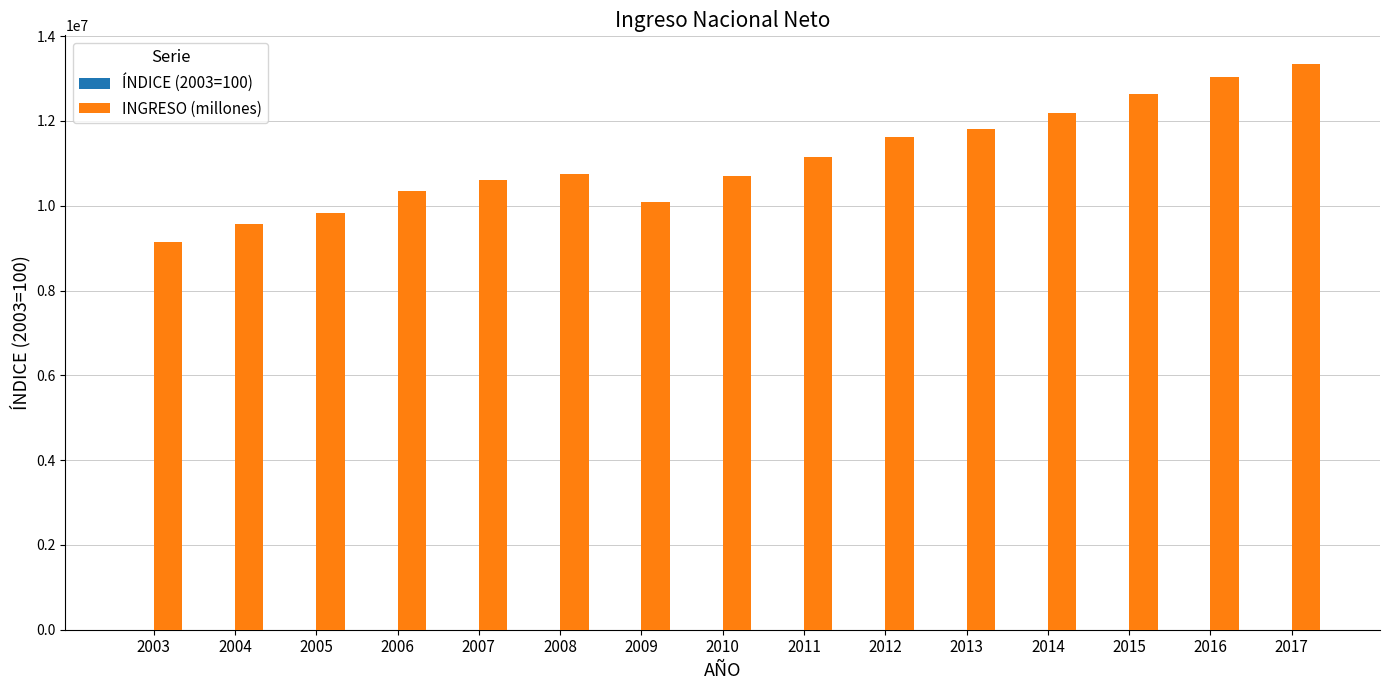

Between 2009 and 2012, which series saw the biggest shift?

INGRESO (millones)